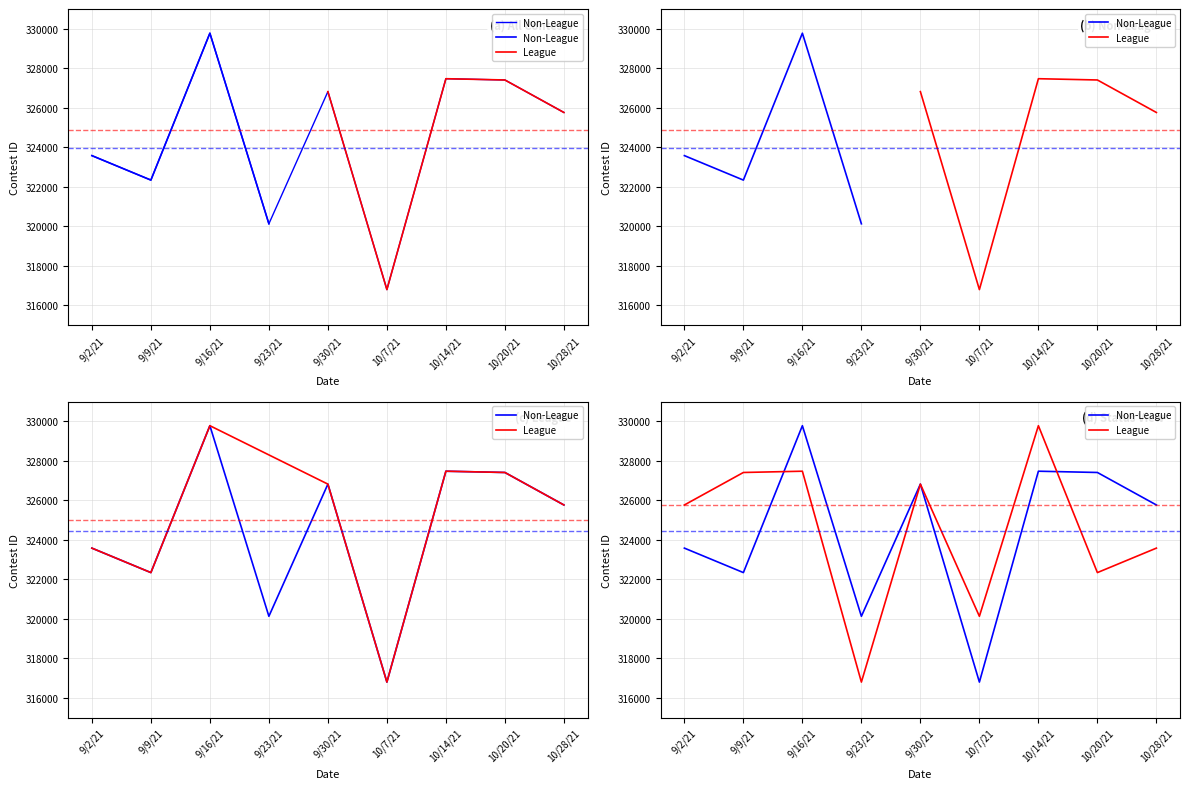

Between 9/9/21 and 9/30/21, which series saw the biggest shift?

Non-League